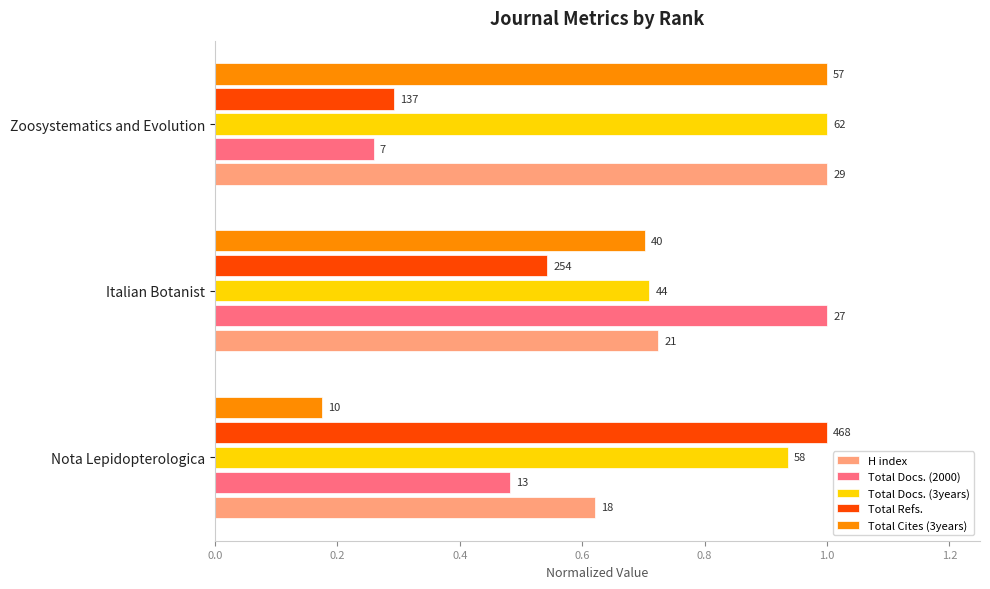

What are all the series names shown in the legend?

H index, Total Docs. (2000), Total Docs. (3years), Total Refs., Total Cites (3years)